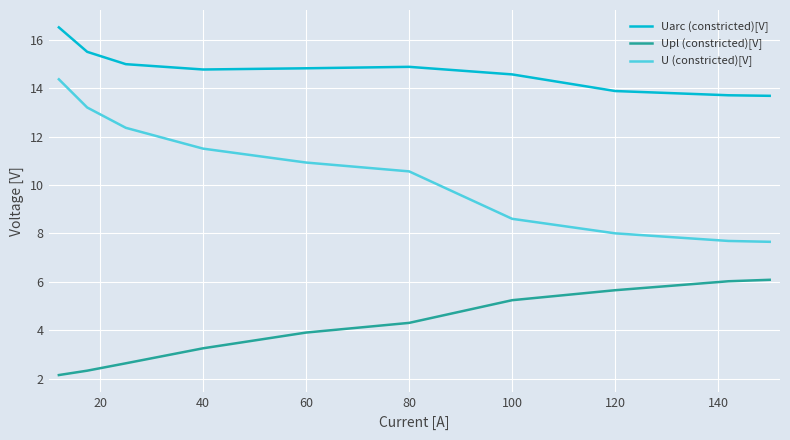

Which series has the largest range (max minus min)?

U (constricted)[V]